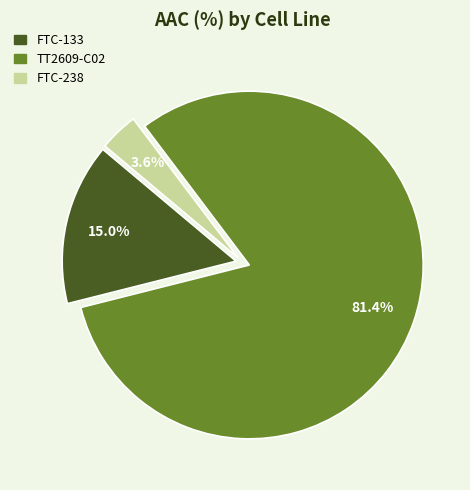

Combined, what portion of the pie is FTC-133 and TT2609-C02?

96.4%